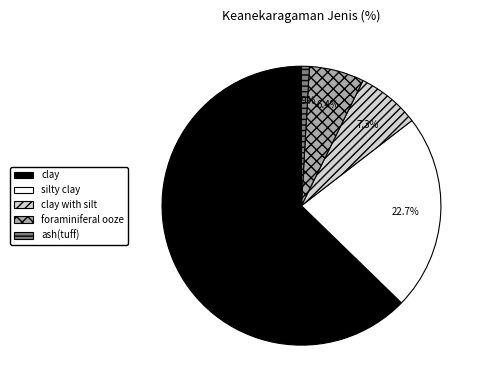

Rank the categories by value from highest to lowest.

clay, silty clay, clay with silt, foraminiferal ooze, ash(tuff)